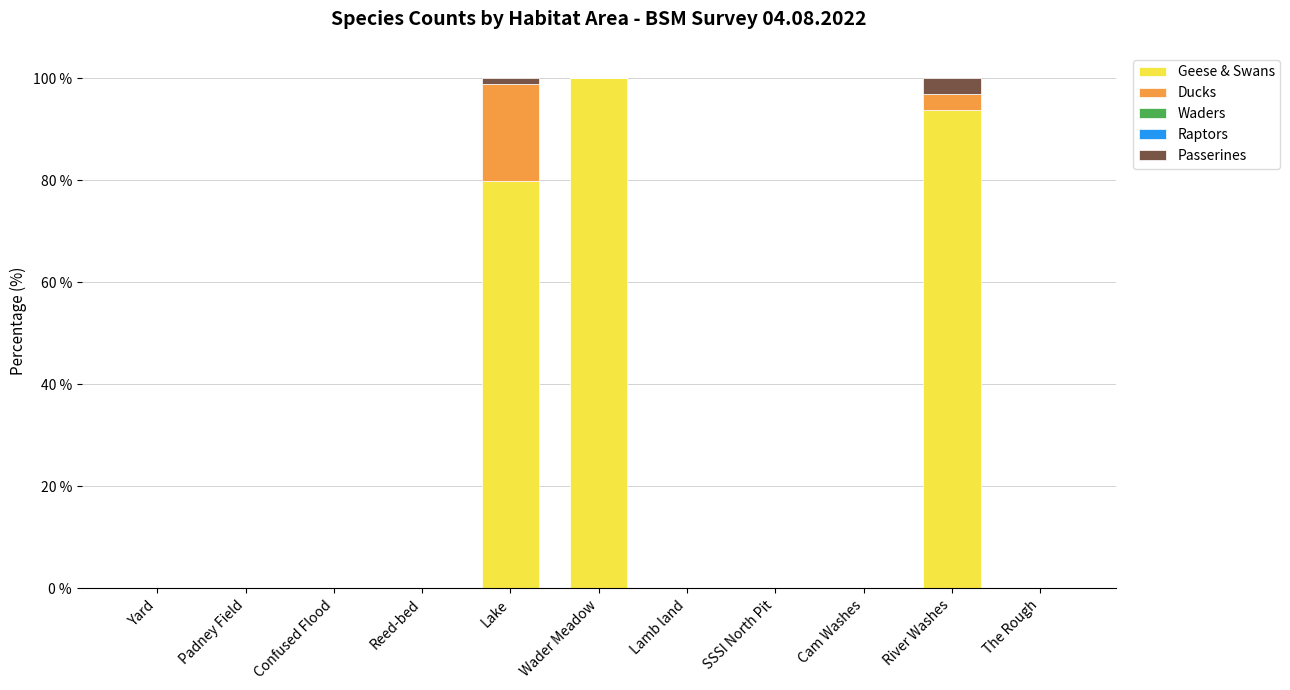

The value of Geese & Swans at Cam Washes is 40.7. True or false?

False